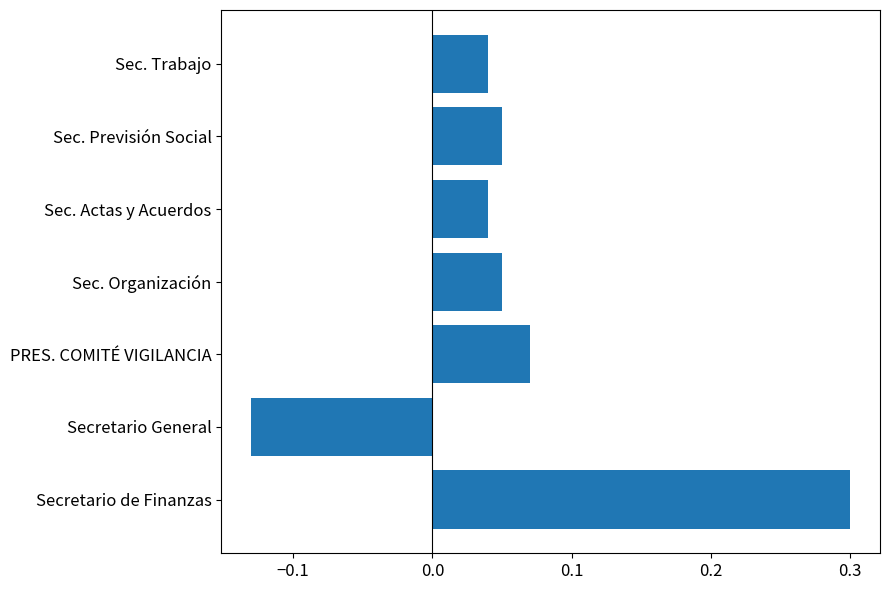

What is the difference between the maximum and minimum values?

0.4